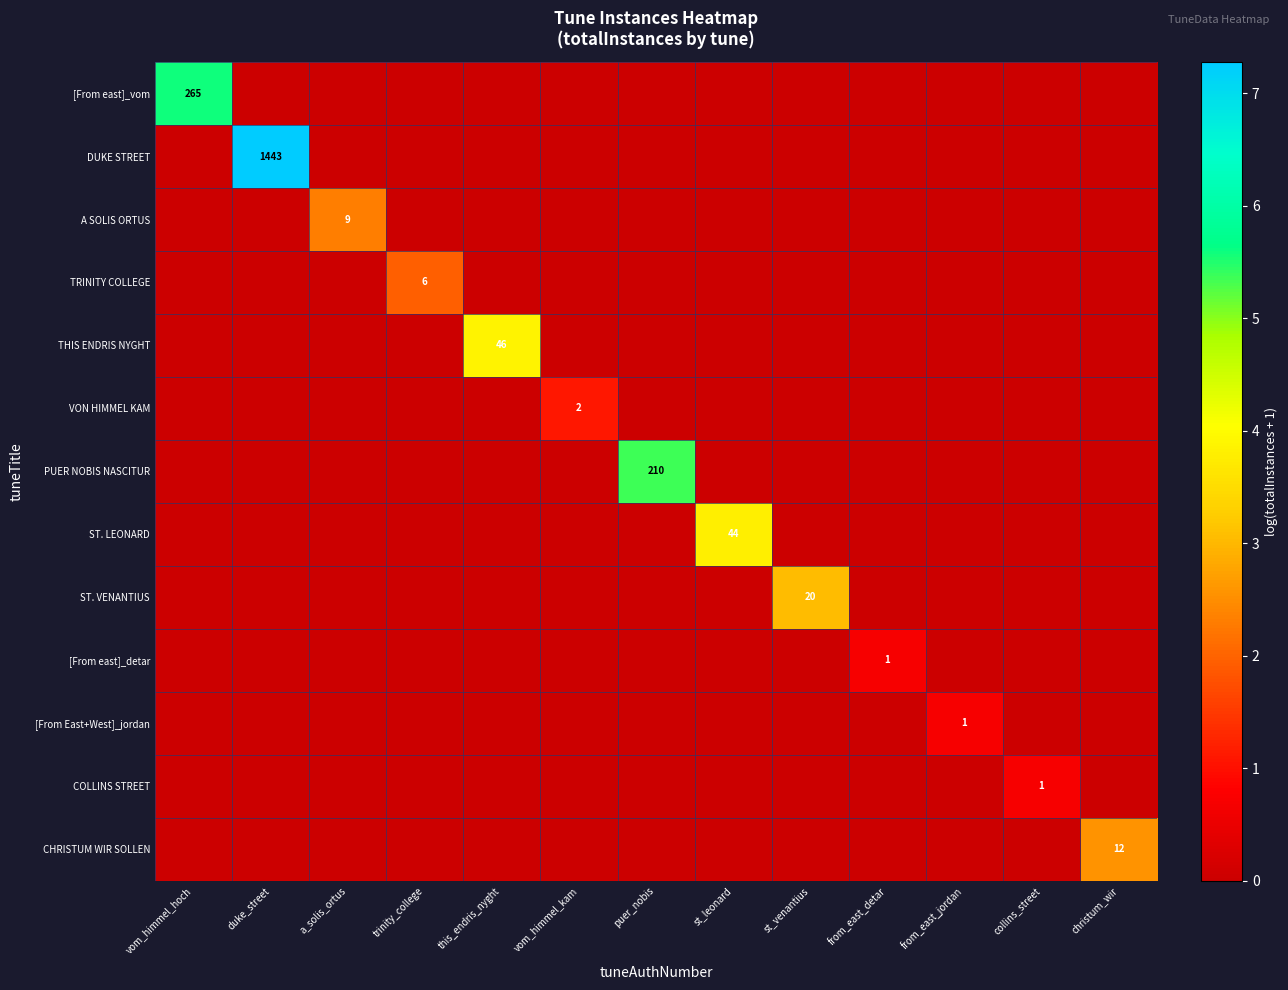

The value of CHRISTUM WIR SOLLEN at christum_wir is 3.4. True or false?

False